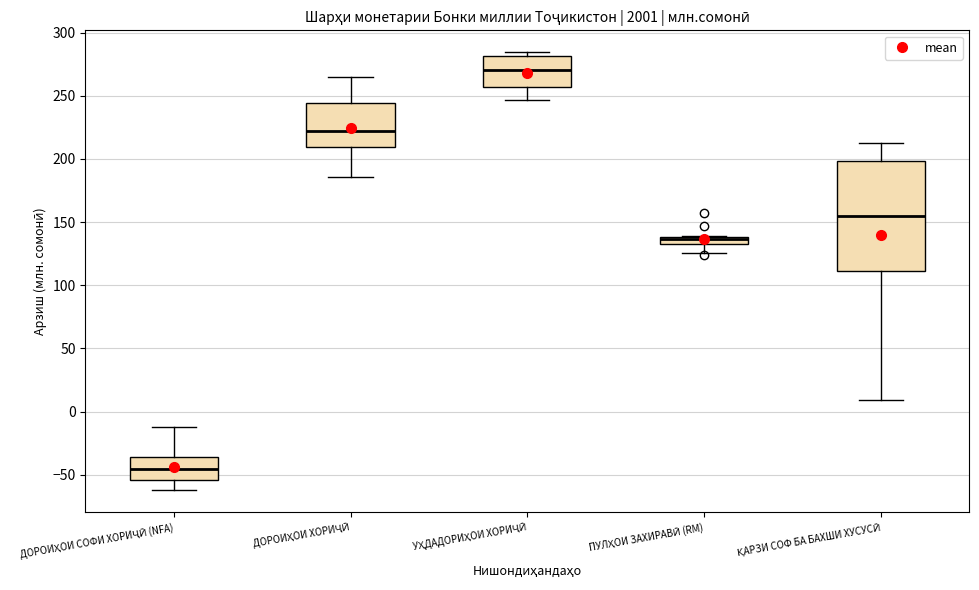

Which box has the lowest median line?

ДОРОИҲОИ СОФИ ХОРИҶӢ (NFA)